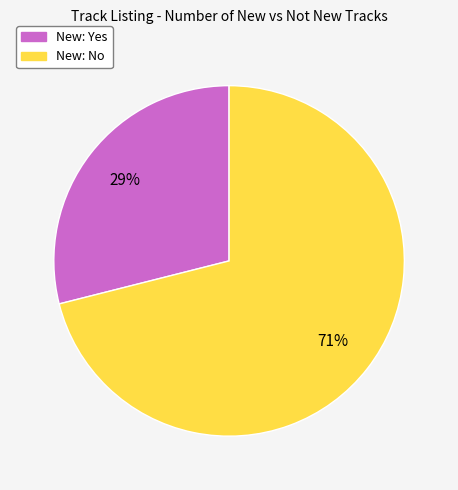

The New: No slice represents 62% of the pie. True or false?

False